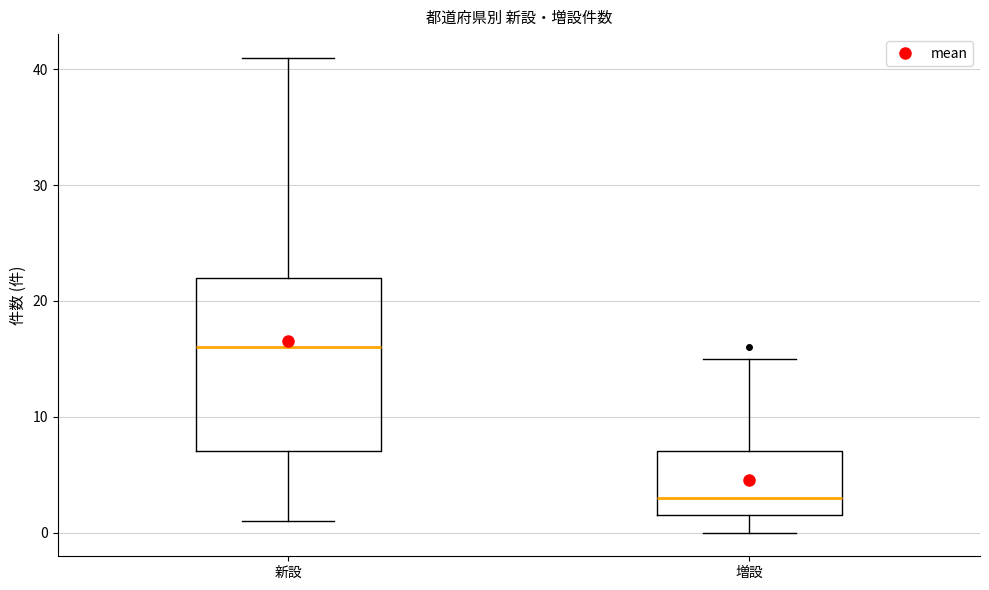

Where is the lower edge of the box for 増設 on the y-axis? The values are not printed on the chart, so give them approximately, as read against the axis.

2